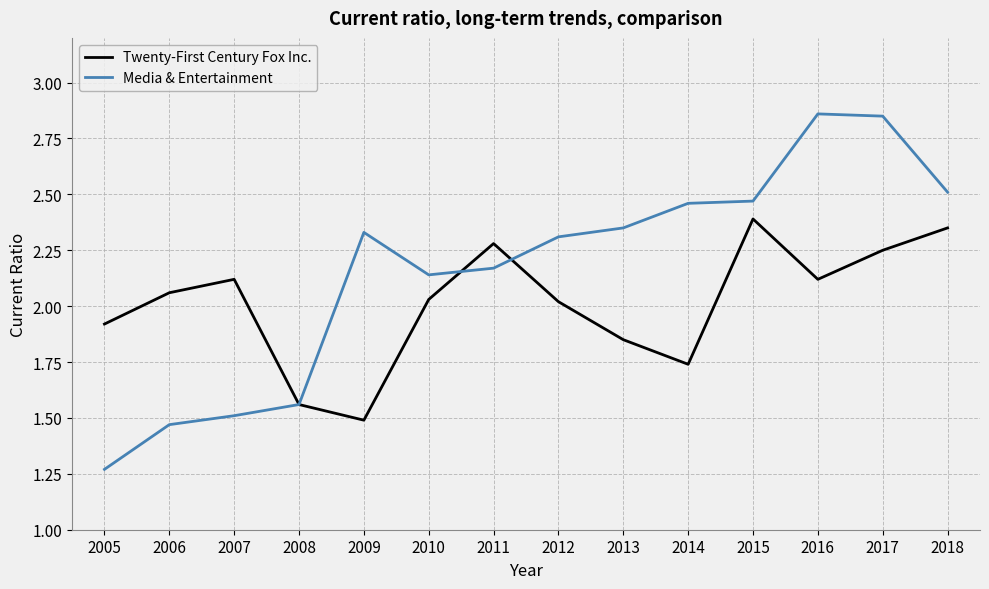

Does the chart display data point markers on the line(s)?

No